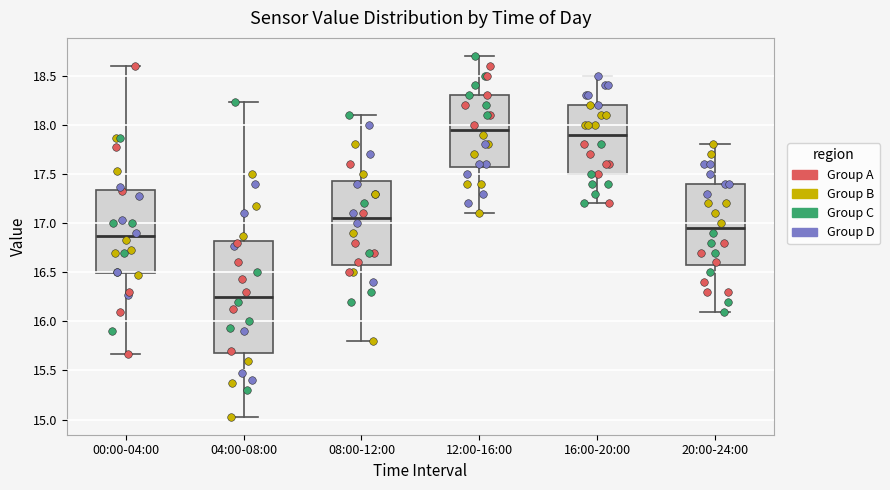

Reading left to right, read every box against the y-axis: the position of its median line, the range the box covers, and the ends of its whiskers. The values are not printed on the chart, so give them approximately, as read against the axis.

00:00-04:00: median 16.85, box 16.50 to 17.35, whiskers 15.65 to 18.60
04:00-08:00: median 16.25, box 15.70 to 16.80, whiskers 15.05 to 18.25
08:00-12:00: median 17.05, box 16.60 to 17.45, whiskers 15.80 to 18.10
12:00-16:00: median 17.95, box 17.60 to 18.30, whiskers 17.10 to 18.70
16:00-20:00: median 17.90, box 17.50 to 18.20, whiskers 17.20 to 18.50
20:00-24:00: median 16.95, box 16.60 to 17.40, whiskers 16.10 to 17.80